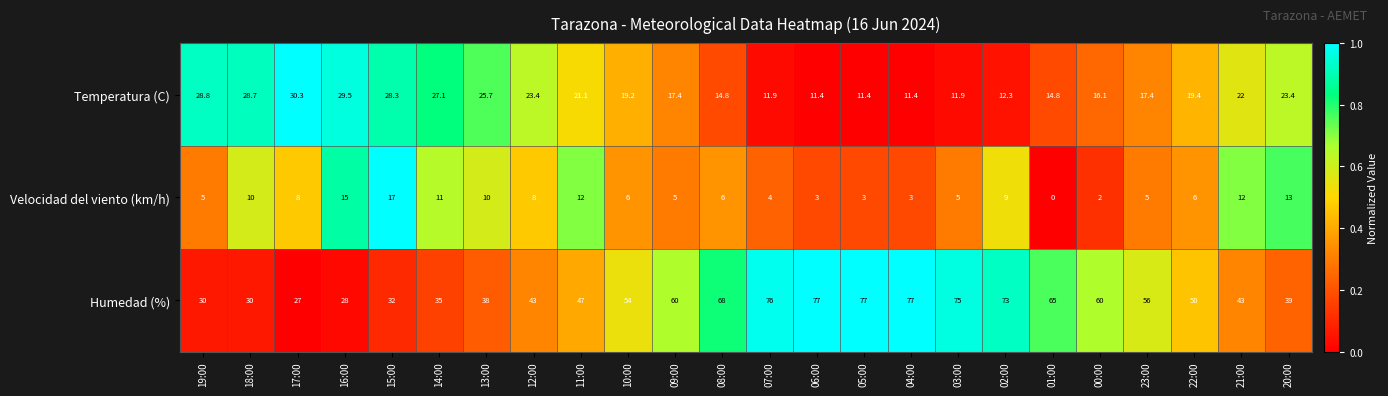

How many values in the Velocidad del viento (km/h) series are below 6?

10